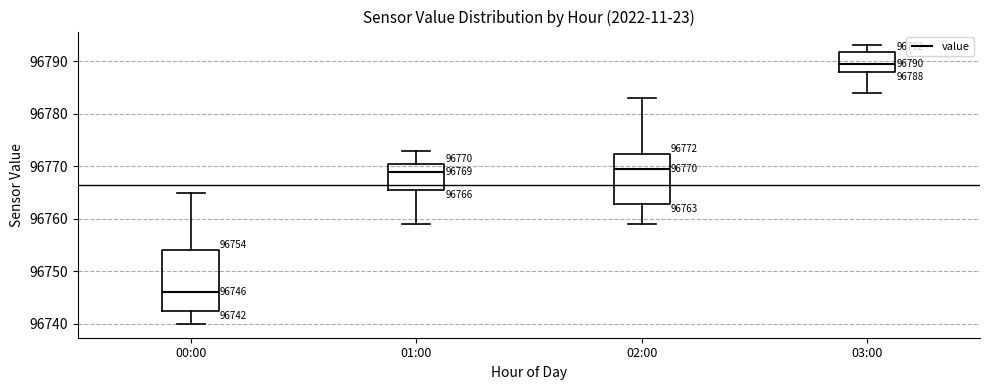

Which box has the highest median line?

03:00